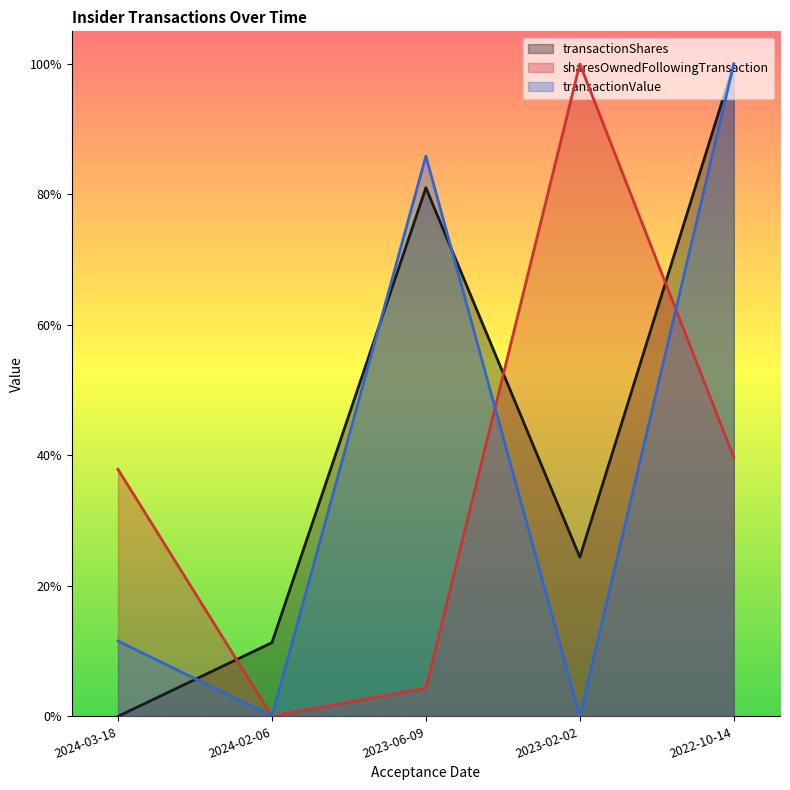

In transactionShares, how many points are lower than both neighbors (excluding endpoints)?

1